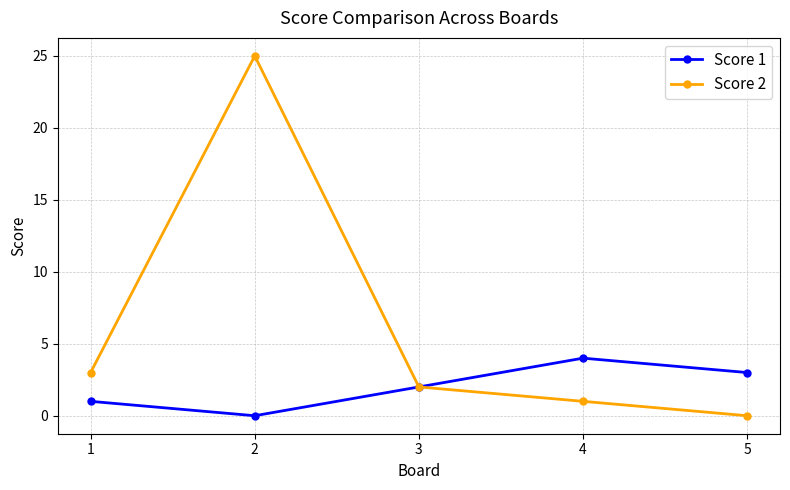

What is the difference between the highest and lowest values at 4?

3